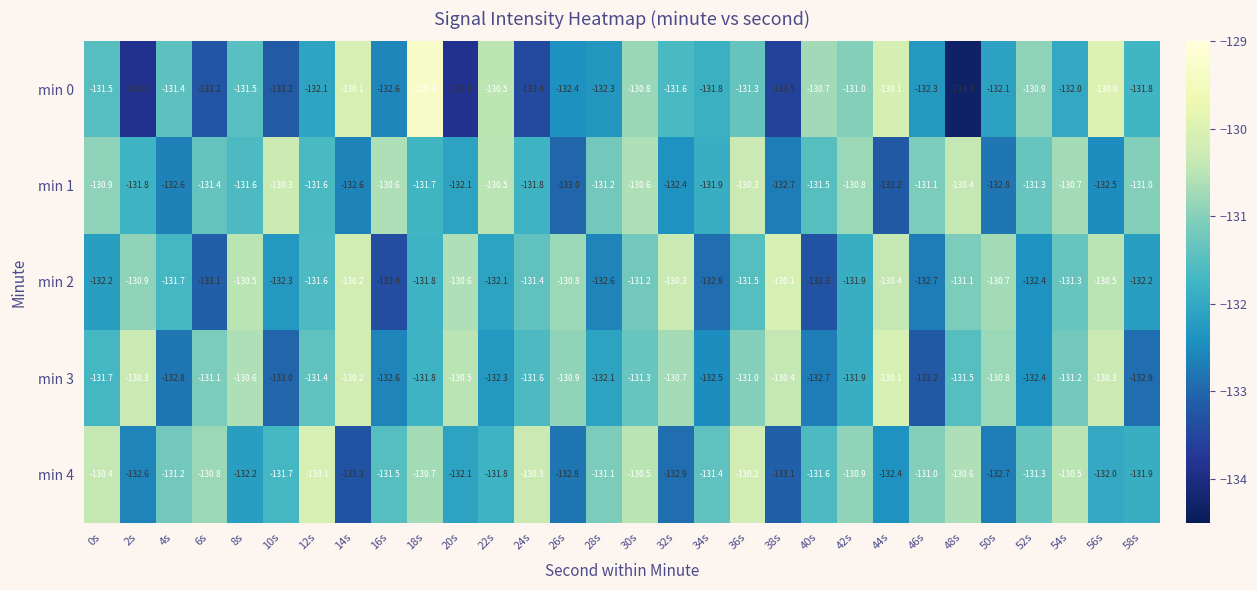

Which series has the largest total across all categories?

min 4